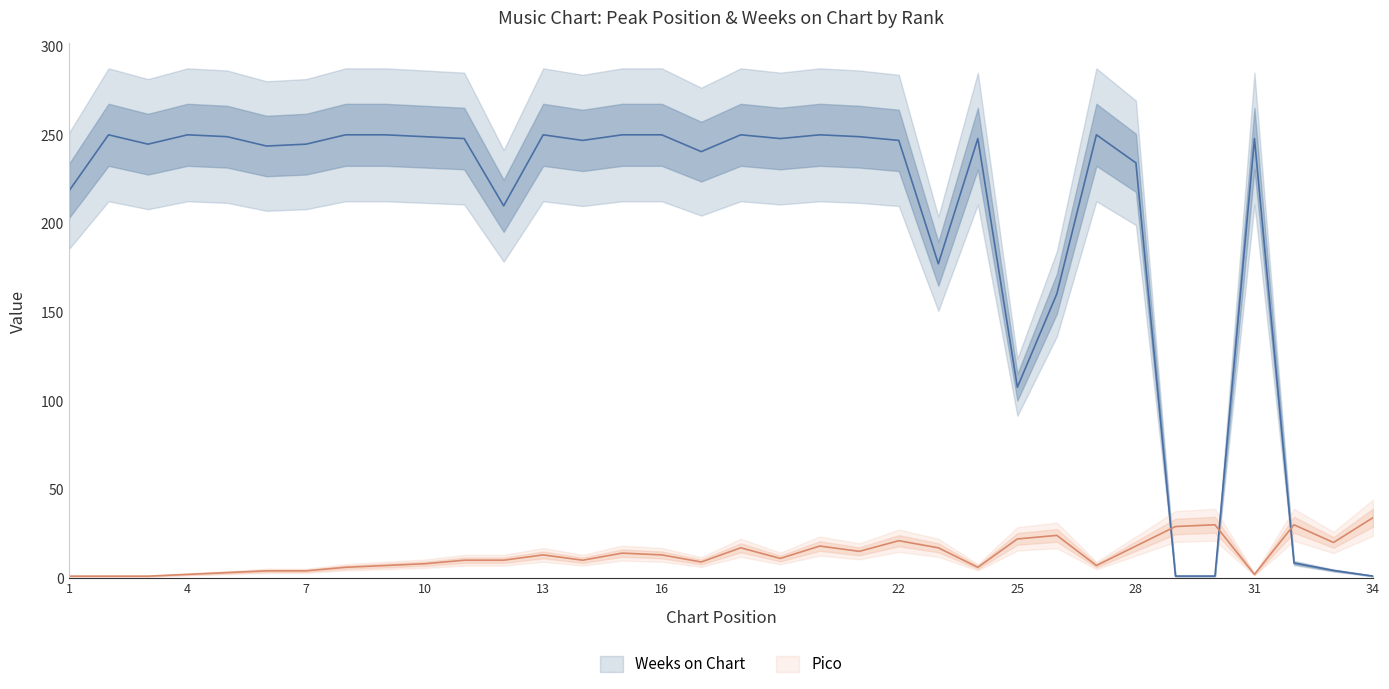

At 25, list the series in order from largest to smallest.

Weeks on Chart, Pico